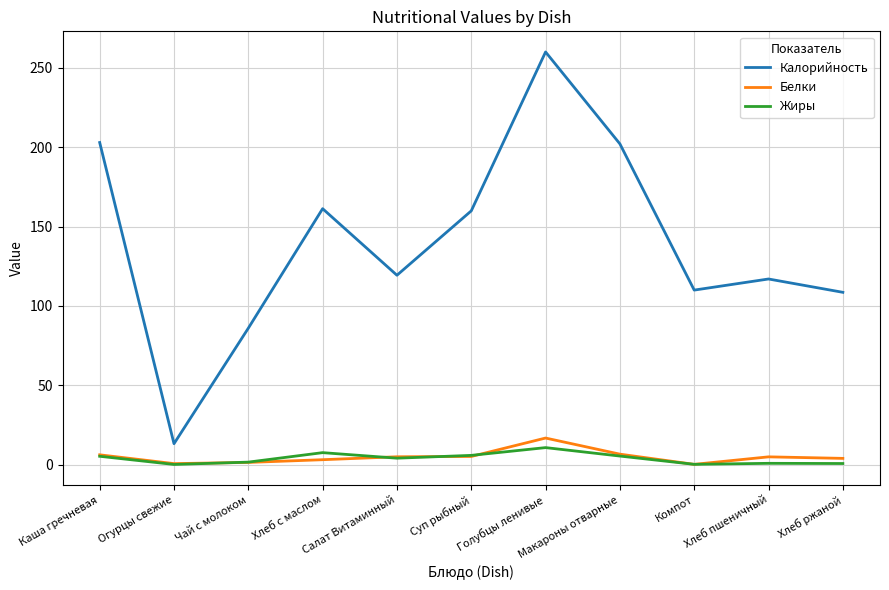

What is the difference between the second highest and minimum values in the Калорийность series?

189.8